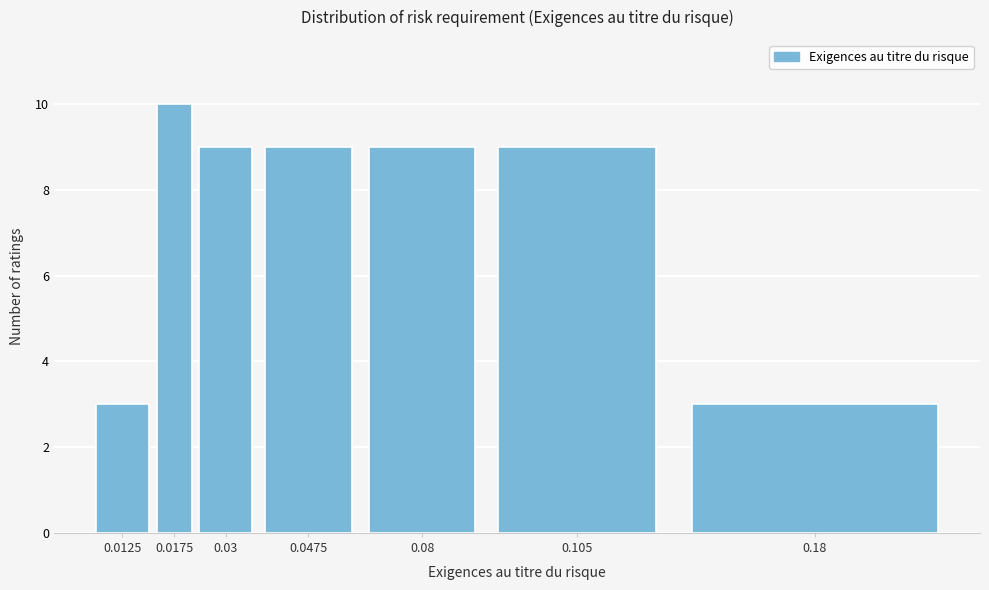

Reading left to right, list all the values displayed in this chart.

3	10	9	9	9	9	3